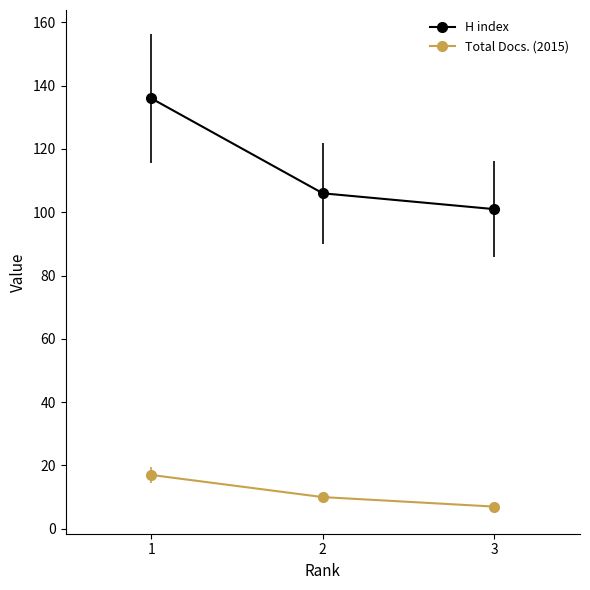

Which category has the highest value across all series?

1